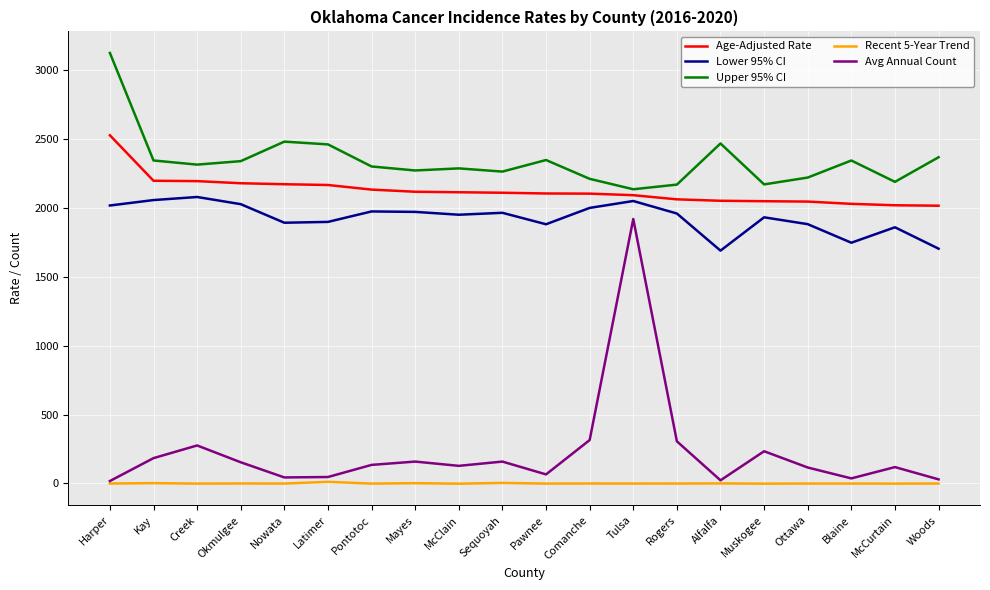

Does the chart display data point markers on the line(s)?

No